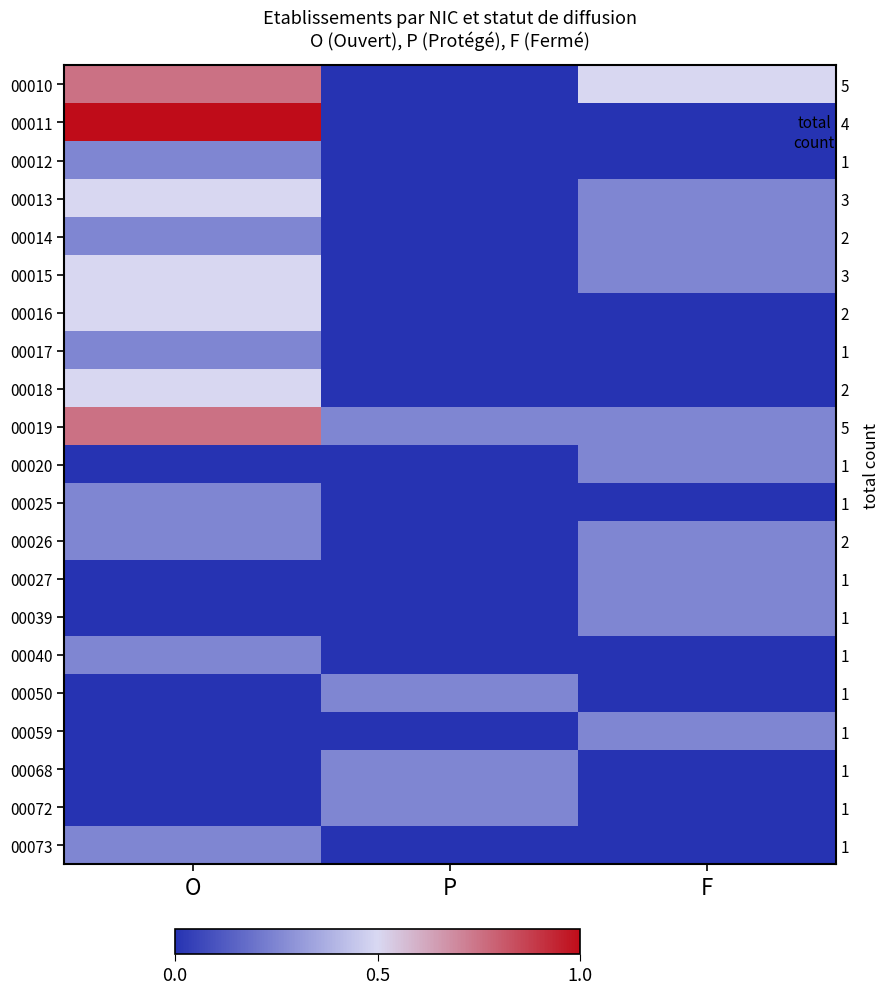

At F, list the series in order from smallest to largest.

00011, 00012, 00016, 00017, 00018, 00025, 00040, 00050, 00068, 00072, 00073, 00013, 00014, 00015, 00019, 00020, 00026, 00027, 00039, 00059, 00010